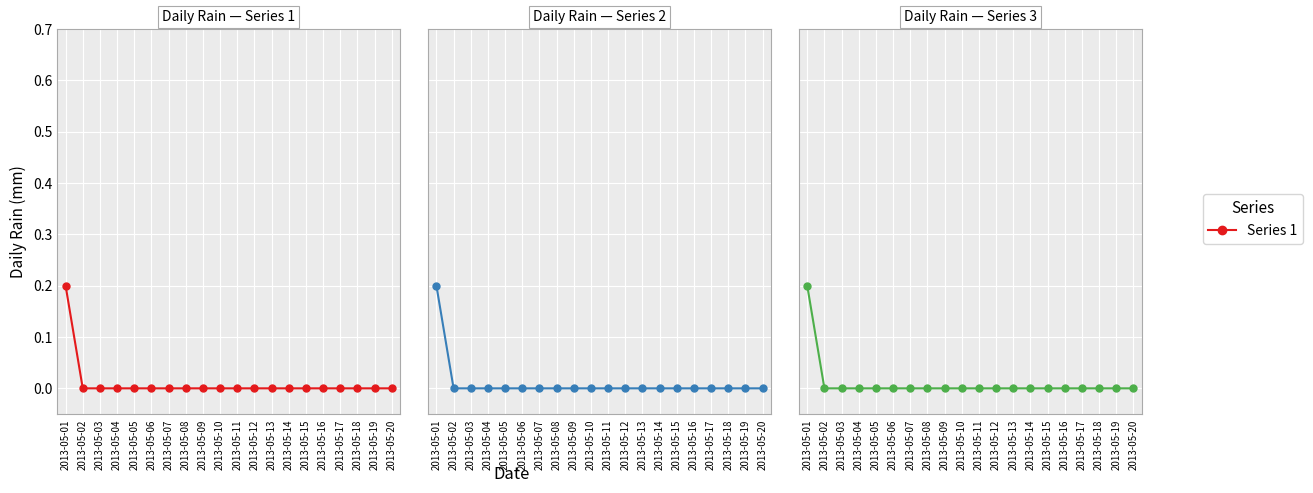

At which label is Series 1 closest to 0?

2013-05-02